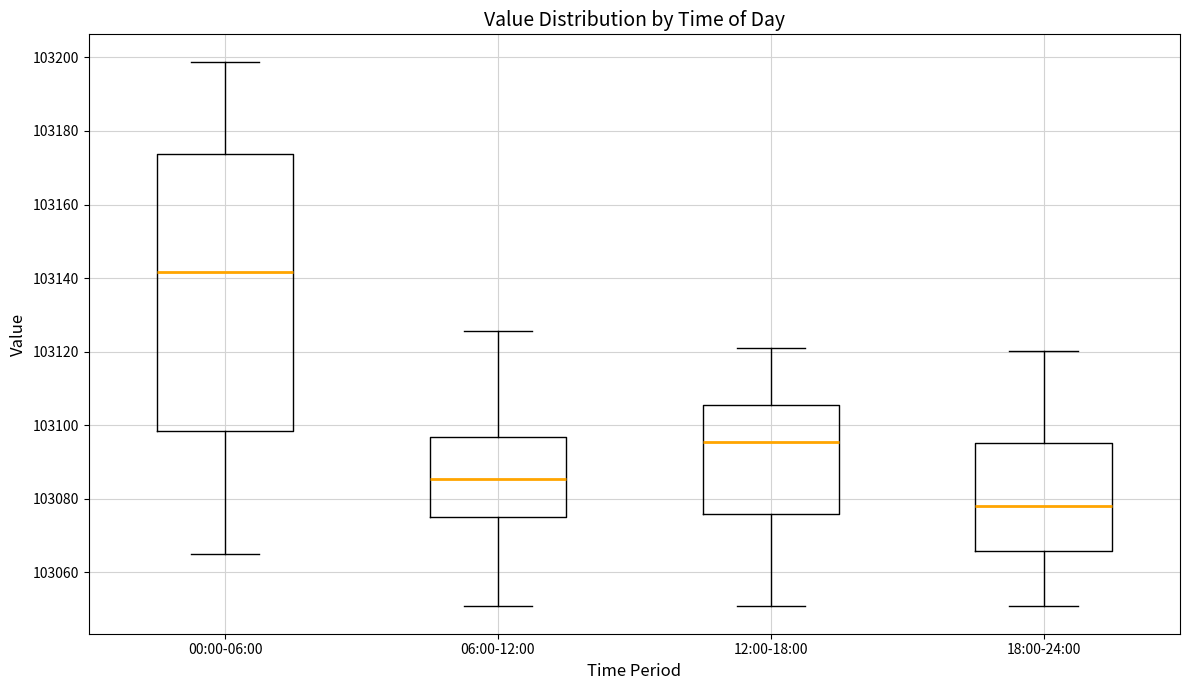

Reading left to right, read every box against the y-axis: the position of its median line, the range the box covers, and the ends of its whiskers. The values are not printed on the chart, so give them approximately, as read against the axis.

00:00-06:00: median 103142, box 103098 to 103174, whiskers 103064 to 103198
06:00-12:00: median 103086, box 103074 to 103096, whiskers 103050 to 103126
12:00-18:00: median 103096, box 103076 to 103106, whiskers 103050 to 103120
18:00-24:00: median 103078, box 103066 to 103096, whiskers 103050 to 103120